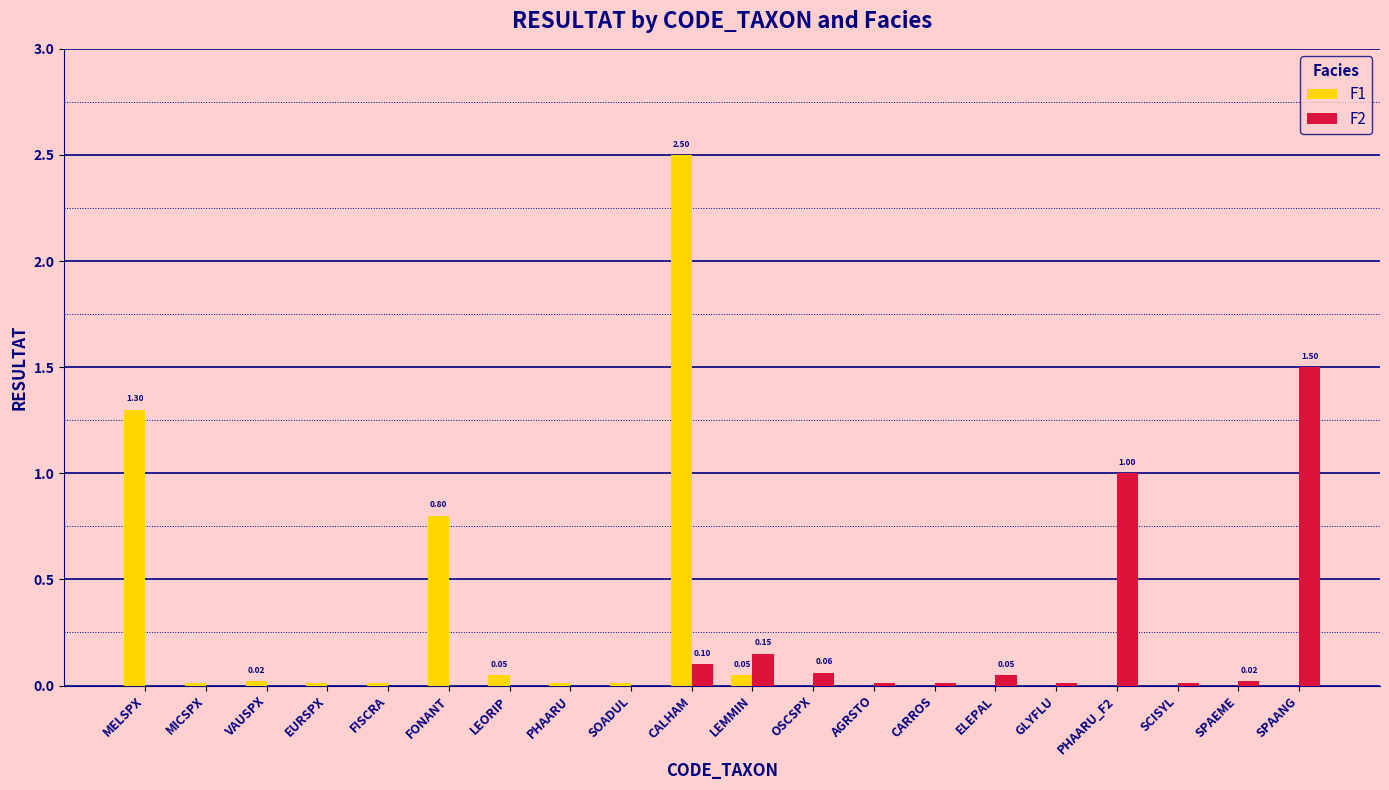

At which category does the chart reach its peak across all series?

CALHAM